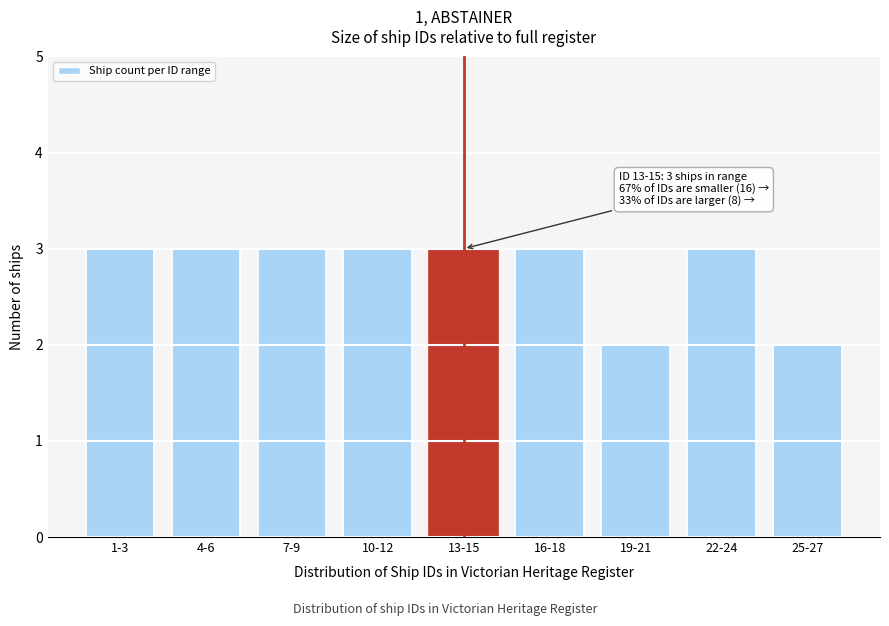

Reading left to right, extract all data points from this chart.

1-3=3	4-6=3	7-9=3	10-12=3	13-15=3	16-18=3	19-21=2	22-24=3	25-27=2